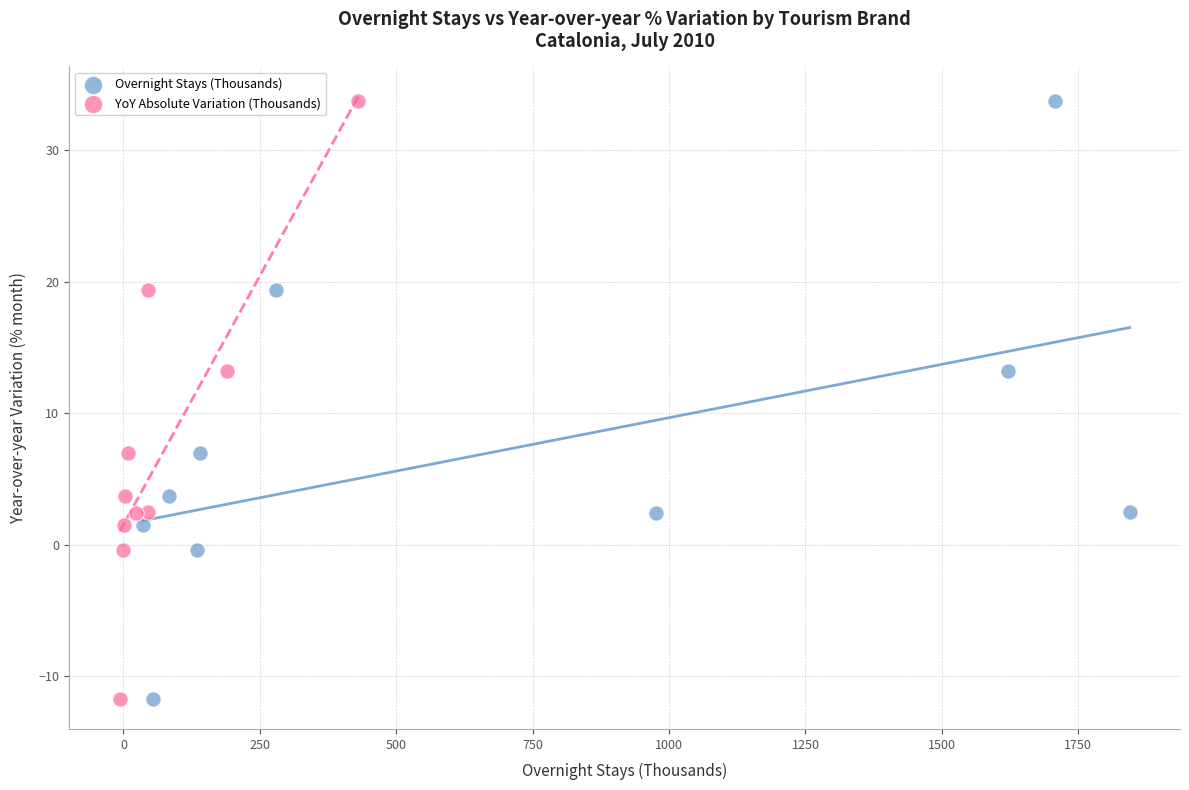

What are all the series names shown in the legend?

Overnight Stays (Thousands), YoY Absolute Variation (Thousands)